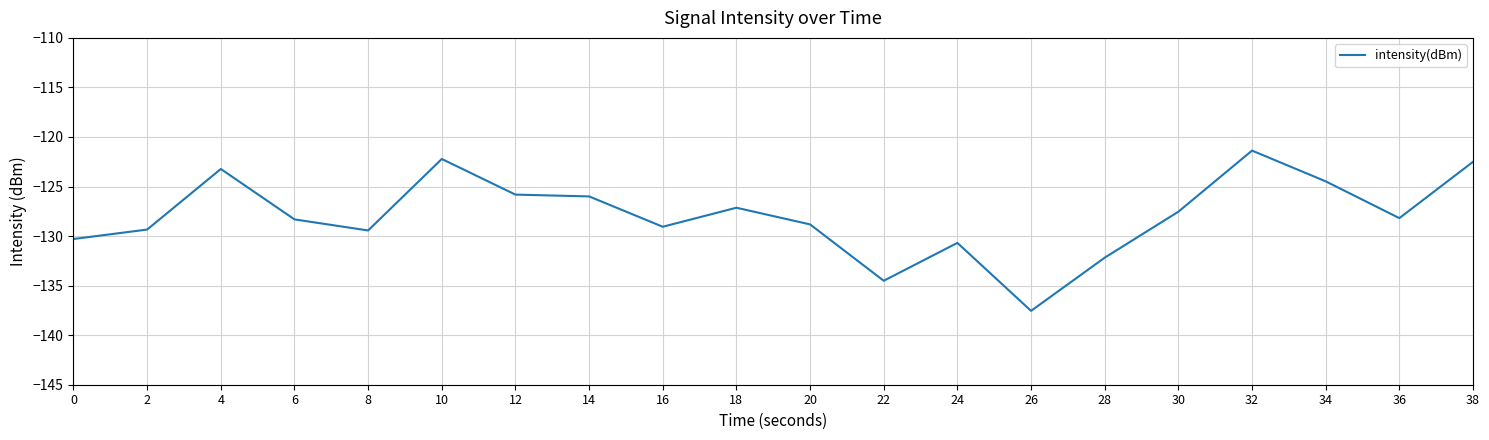

At which category does the chart reach its minimum across all series?

26